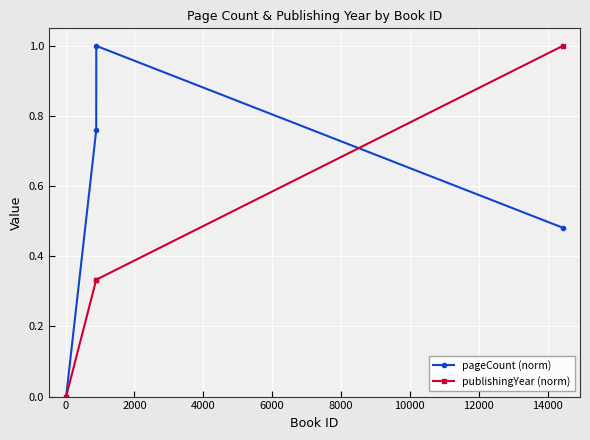

Which series has the largest total across all categories?

pageCount (norm)